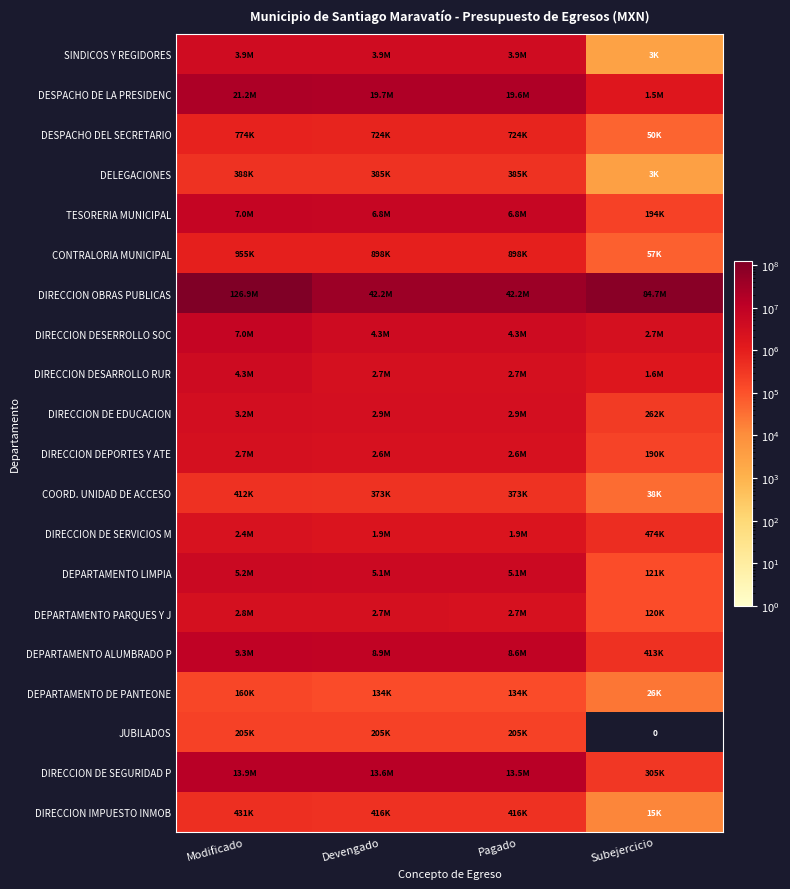

What is the greatest value displayed?

126917923.3